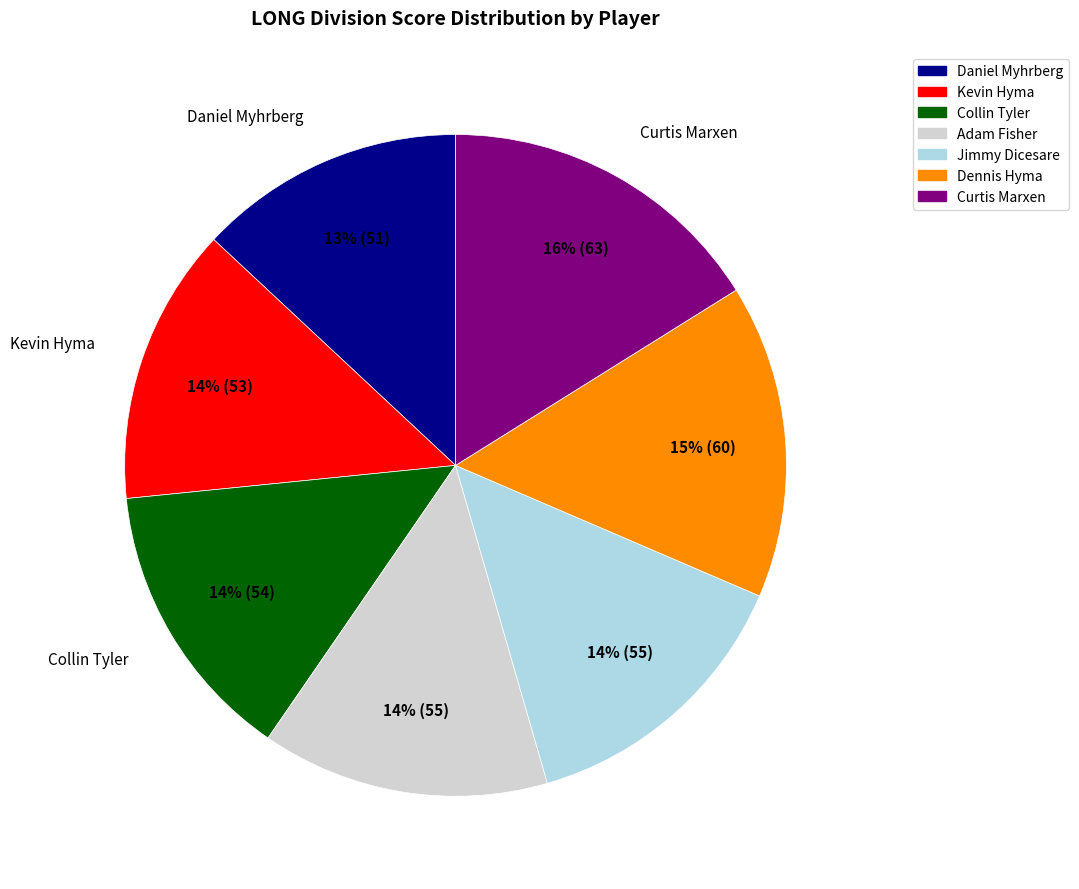

Which slice is the smallest?

Daniel Myhrberg